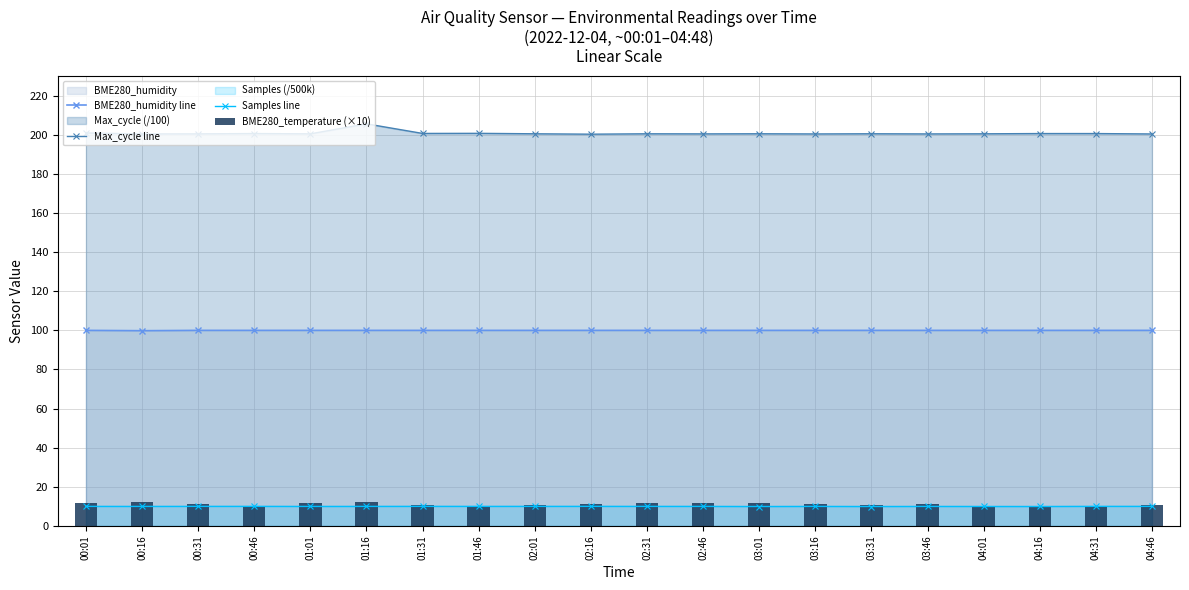

Between 03:01 and 01:01, which is larger?

03:01